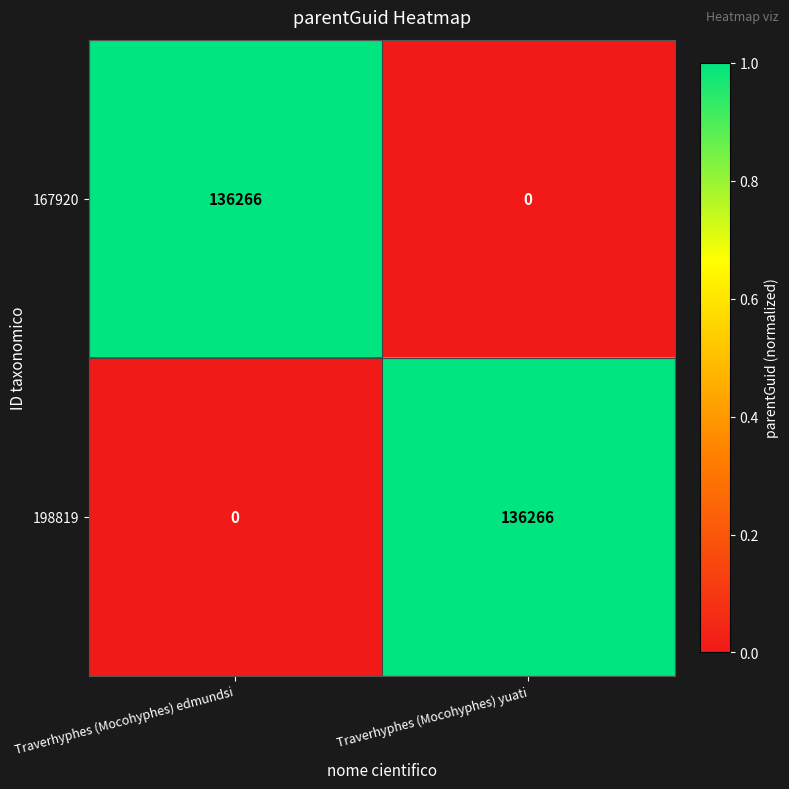

What is the total value across all series at Traverhyphes (Mocohyphes) edmundsi?

136266